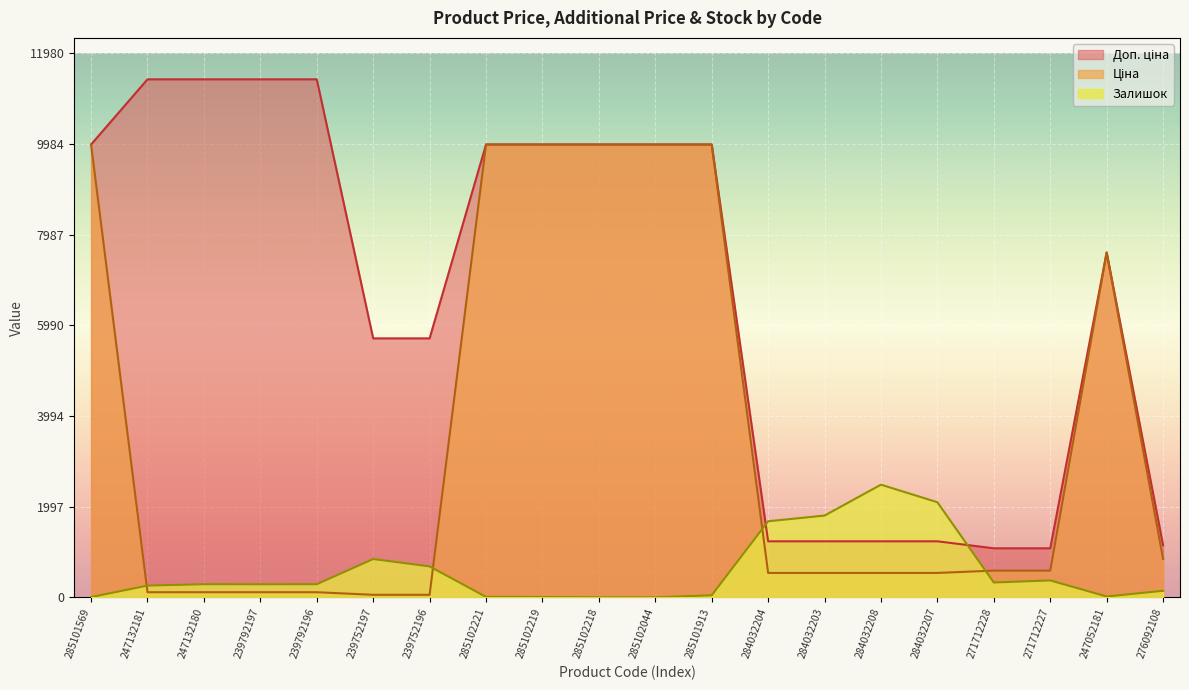

At which category is the sum across all series the highest?

285101913